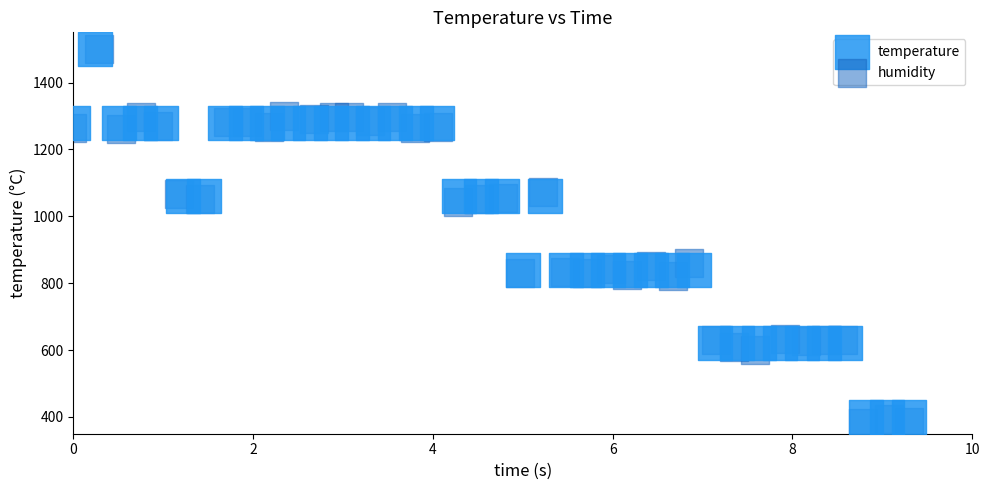

Which series has the widest spread of Y values?

humidity